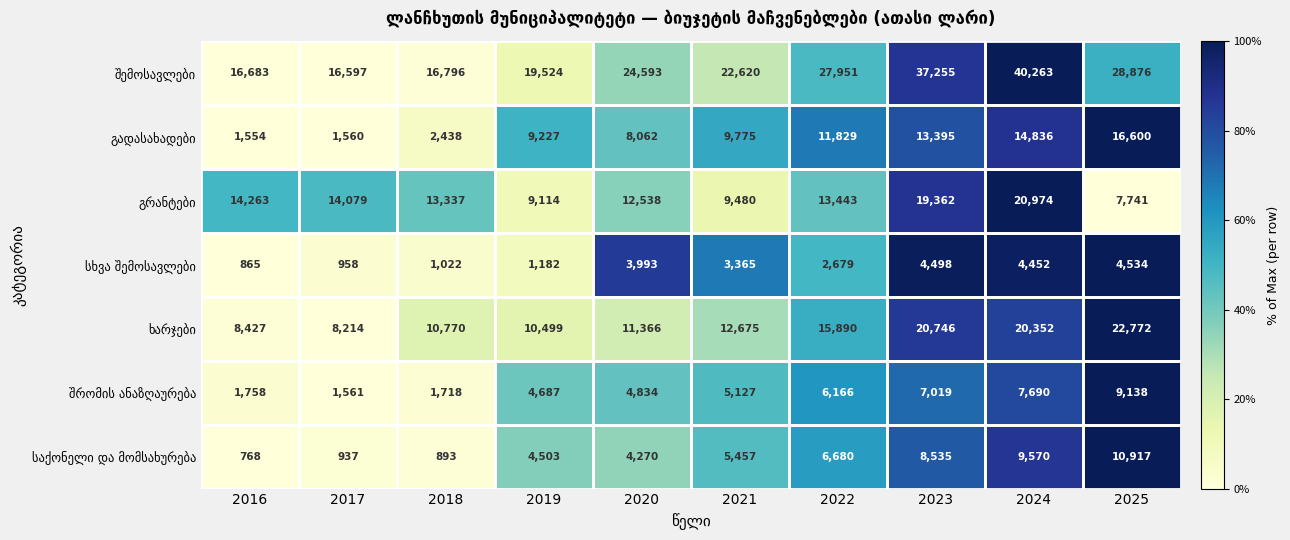

What is the maximum value shown in the chart?

40263